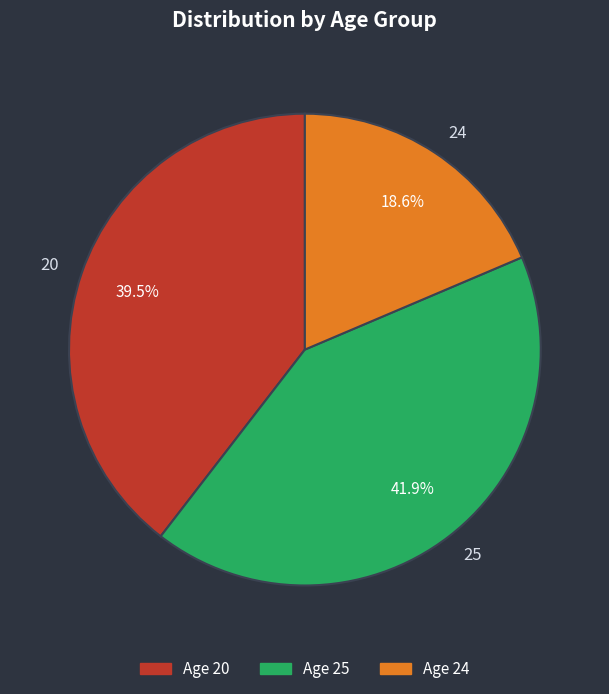

To the nearest percent, what percentage of the pie is 25?

42%